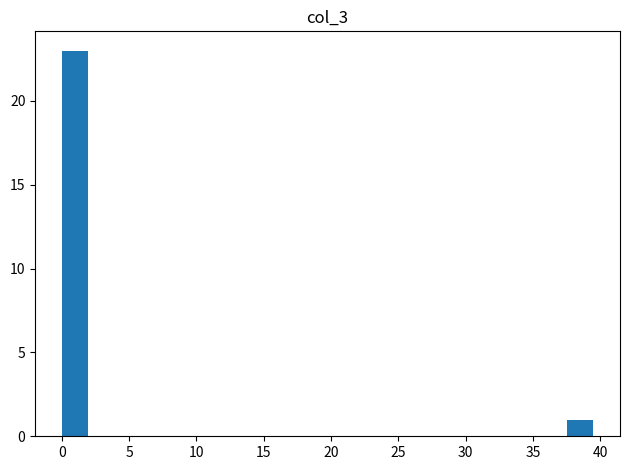

Read against the x-axis, roughly where is the centre of the tallest bar?

1.0